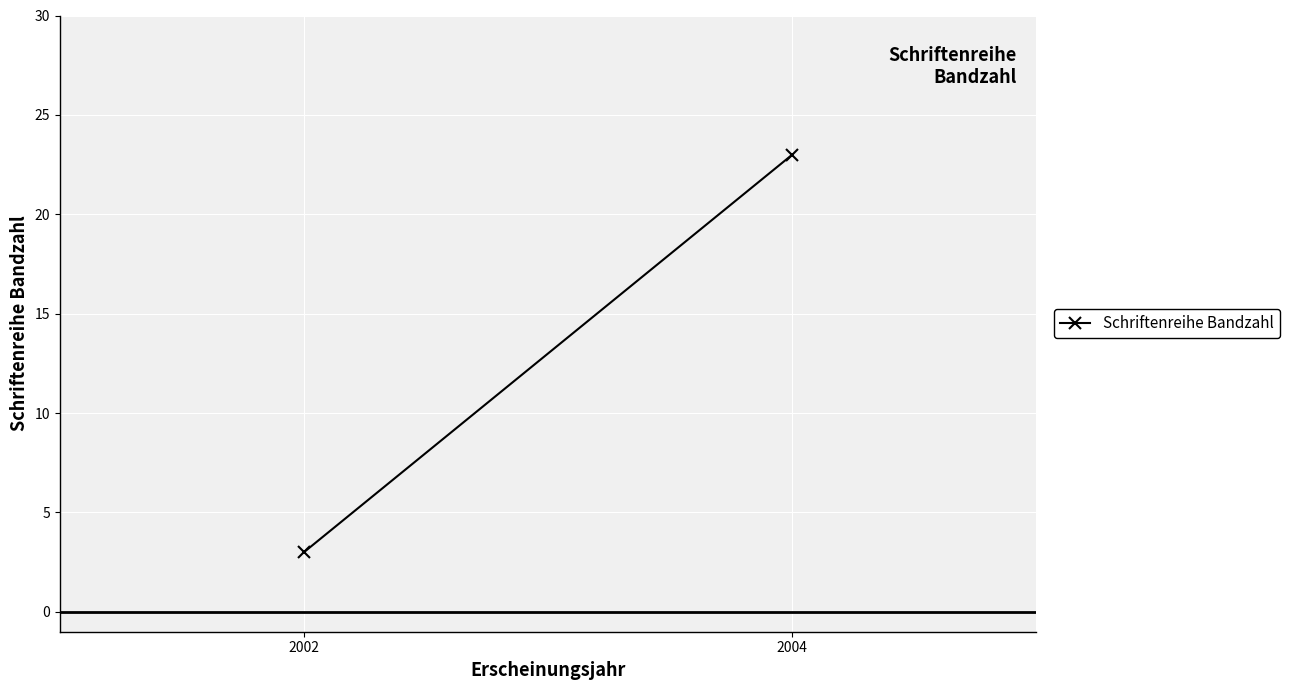

The value at 2004 is 11. True or false?

False